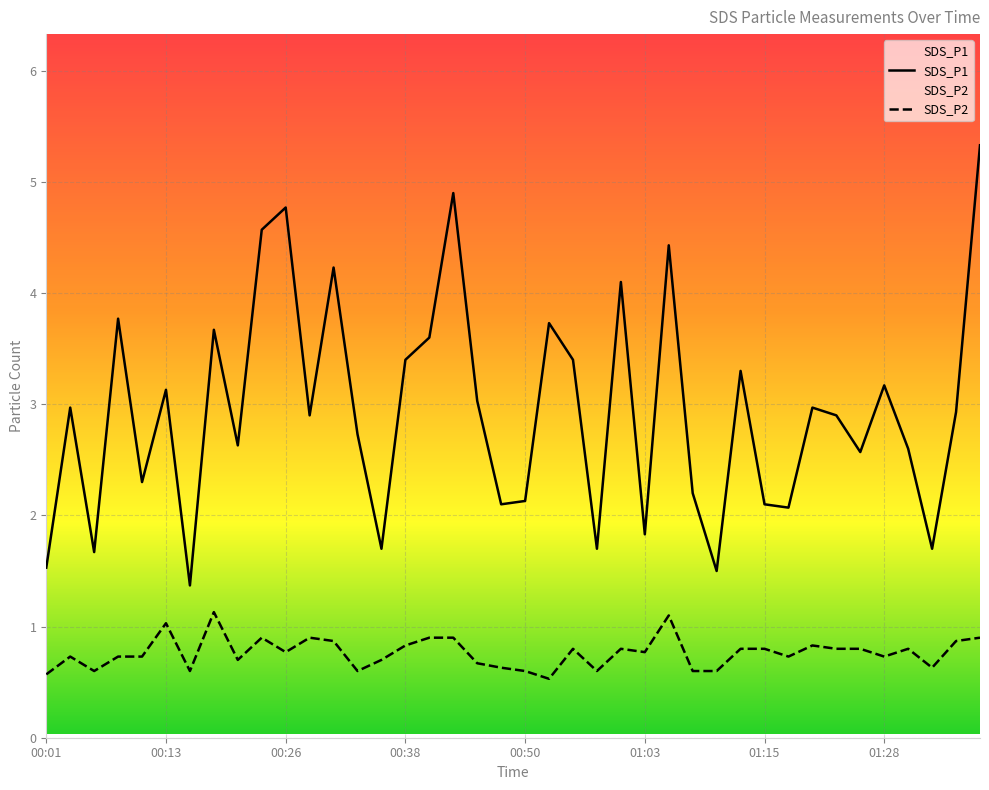

What is the label of the 32nd point from the right?

00:21